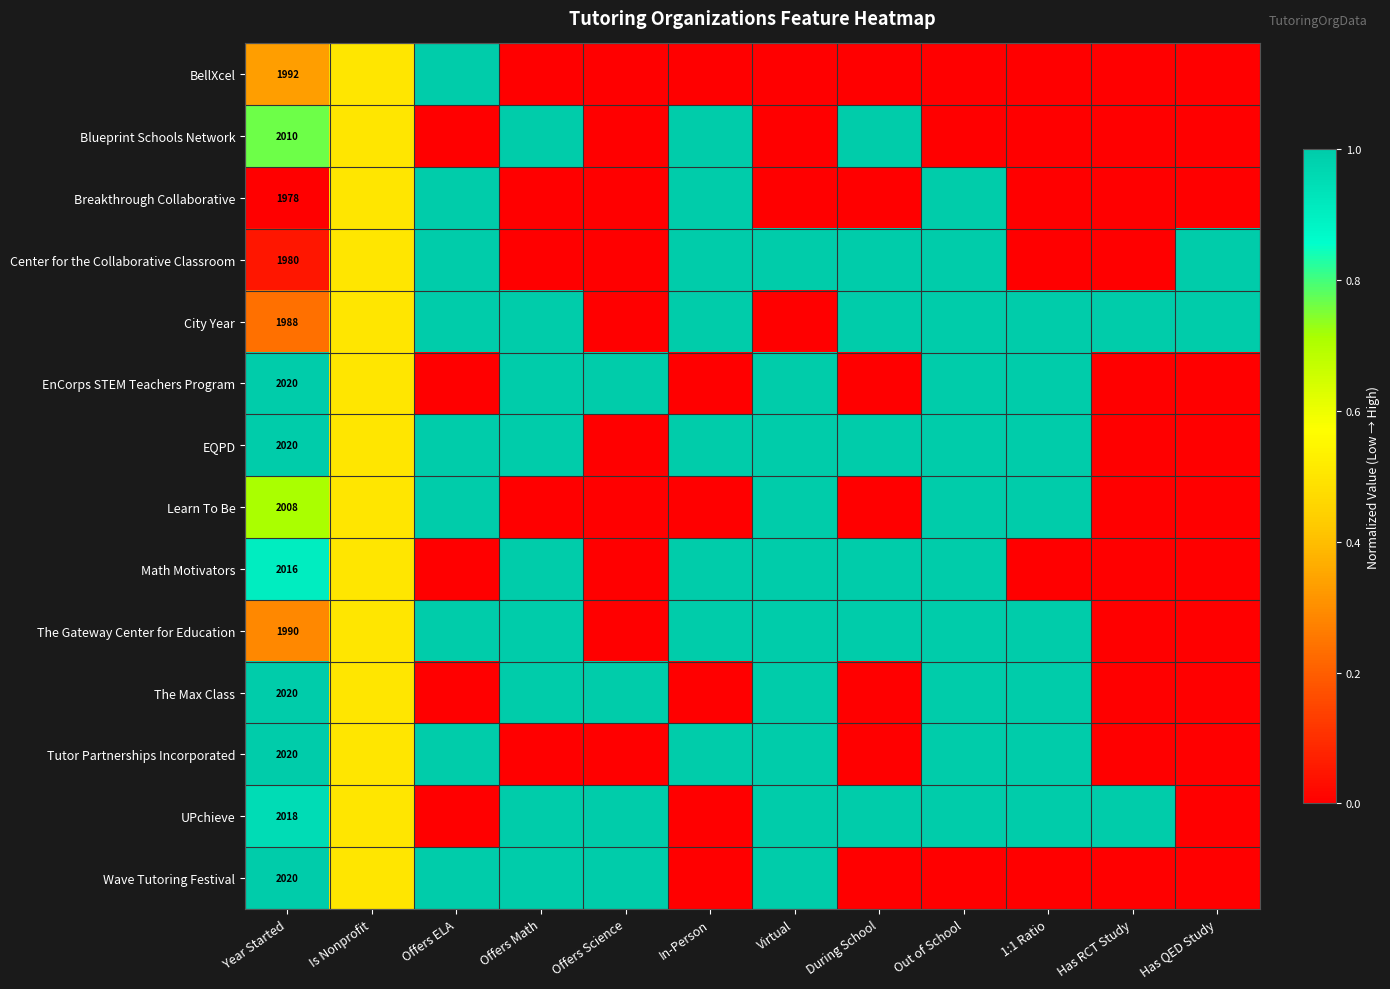

Is it true that Center for the Collaborative Classroom equals 1980.0 at Year Started?

True